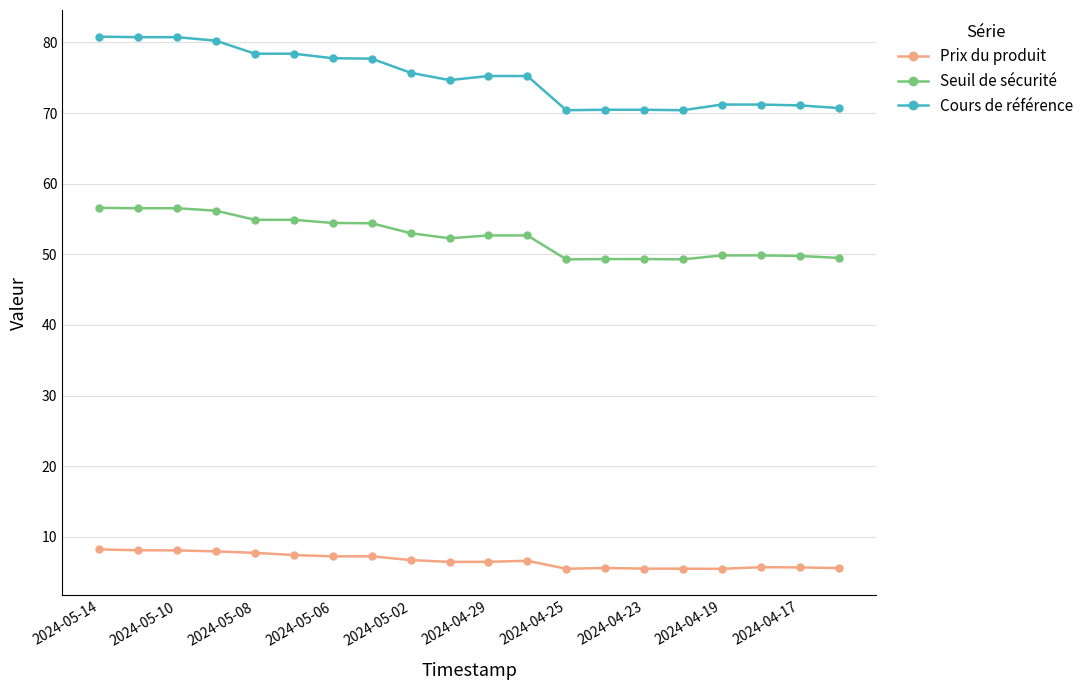

True or false: Cours de référence and Seuil de sécurité intersect in this chart.

False